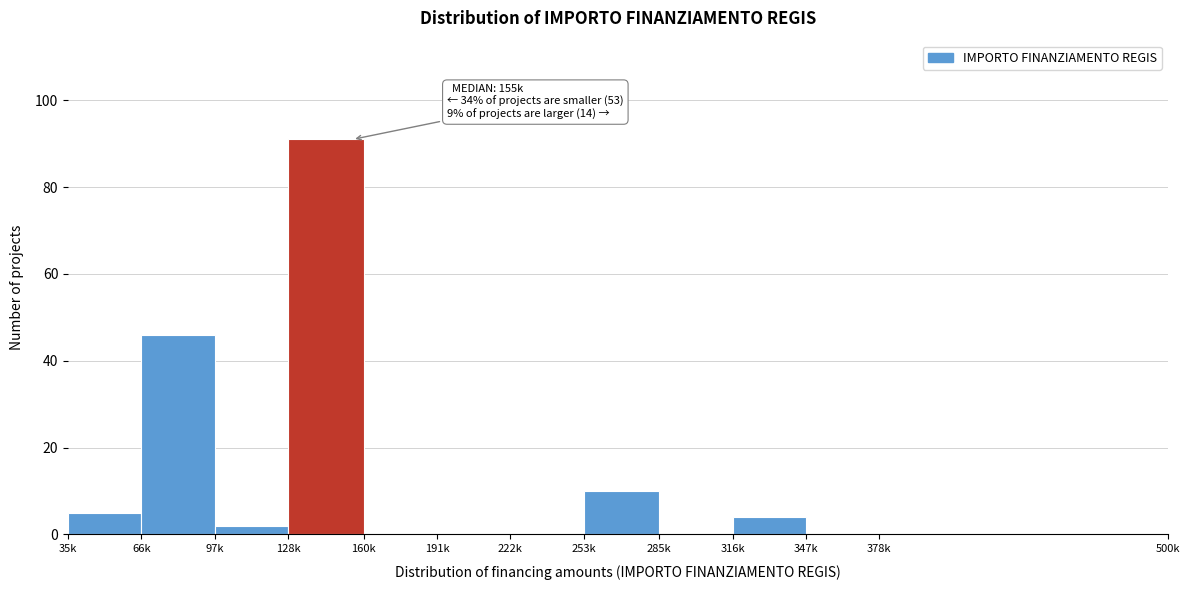

Reading left to right, what are all the values shown in this chart?

35k=5	66k=46	97k=2	128k=91	160k=0	191k=0	222k=0	253k=10	285k=0	316k=4	347k=0	378k=0